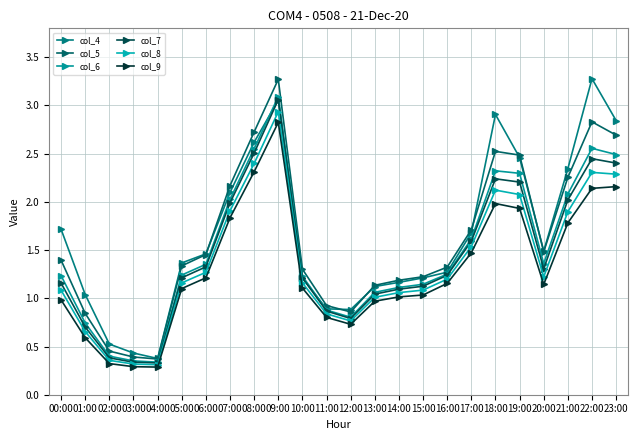

True or false: col_7 has more than 0 interior local peaks.

True